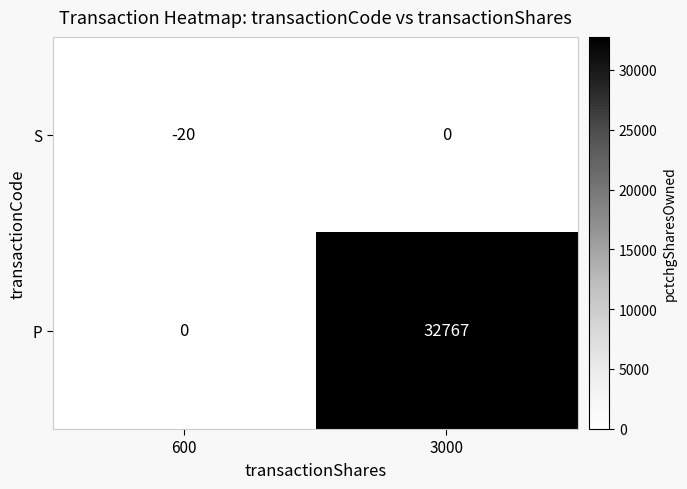

The value of P at 3000 is 12572. True or false?

False